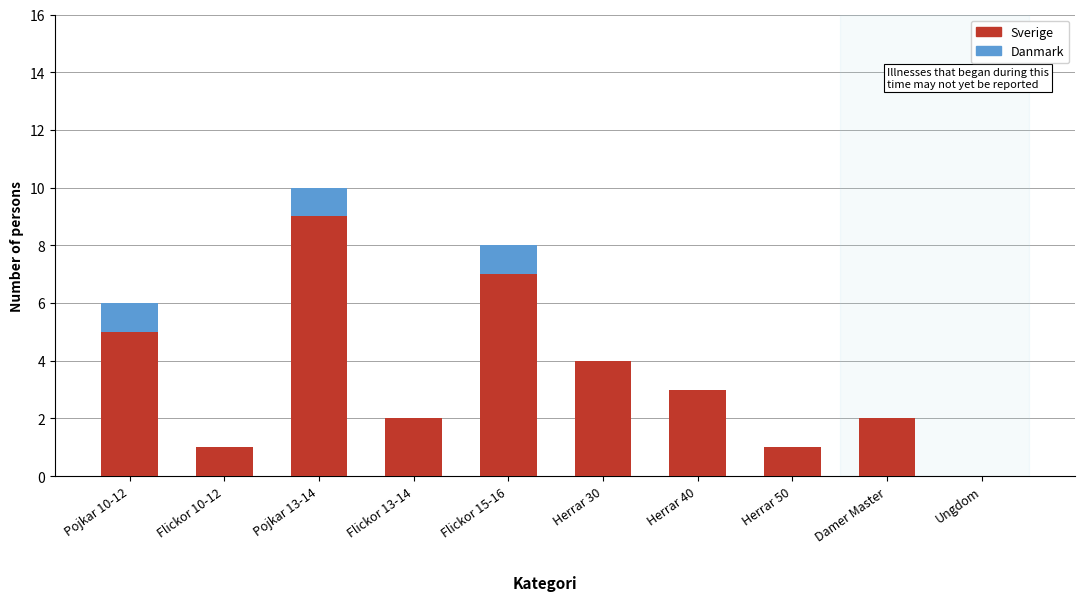

Reading left to right, list the values for the Sverige series.

Pojkar 10-12=5	Flickor 10-12=1	Pojkar 13-14=9	Flickor 13-14=2	Flickor 15-16=7	Herrar 30=4	Herrar 40=3	Herrar 50=1	Damer Master=2	Ungdom=0